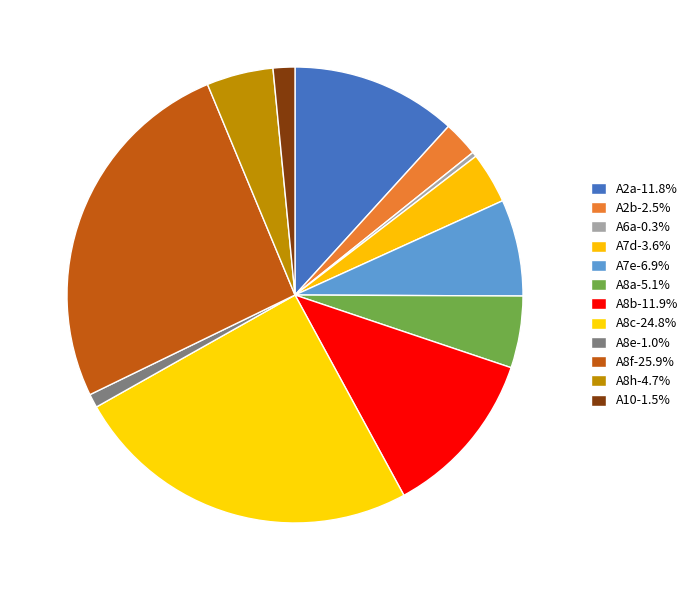

Count the number of slices in the pie.

12